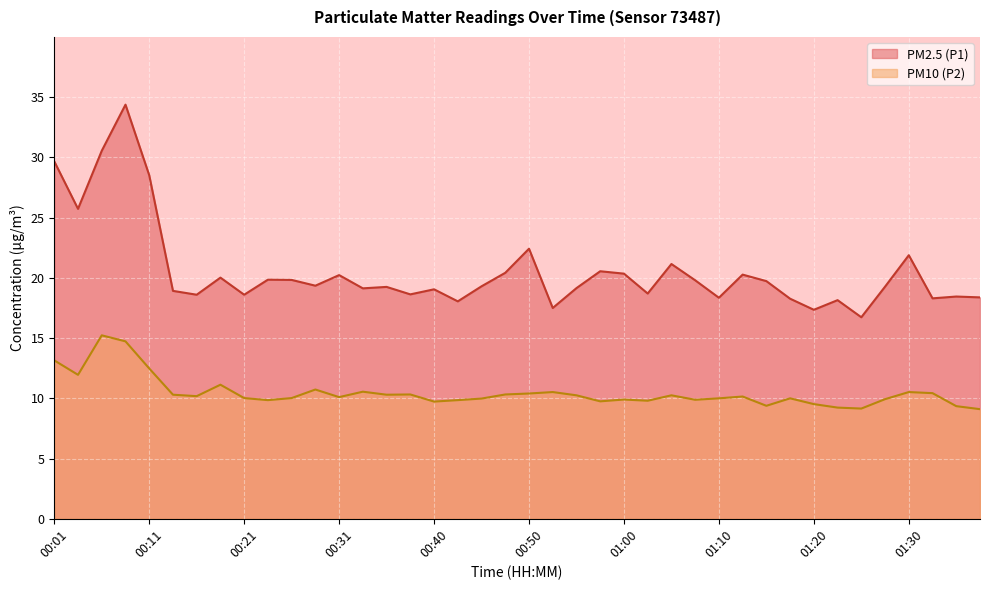

How many values in the PM10 (P2) series exceed 10?

23